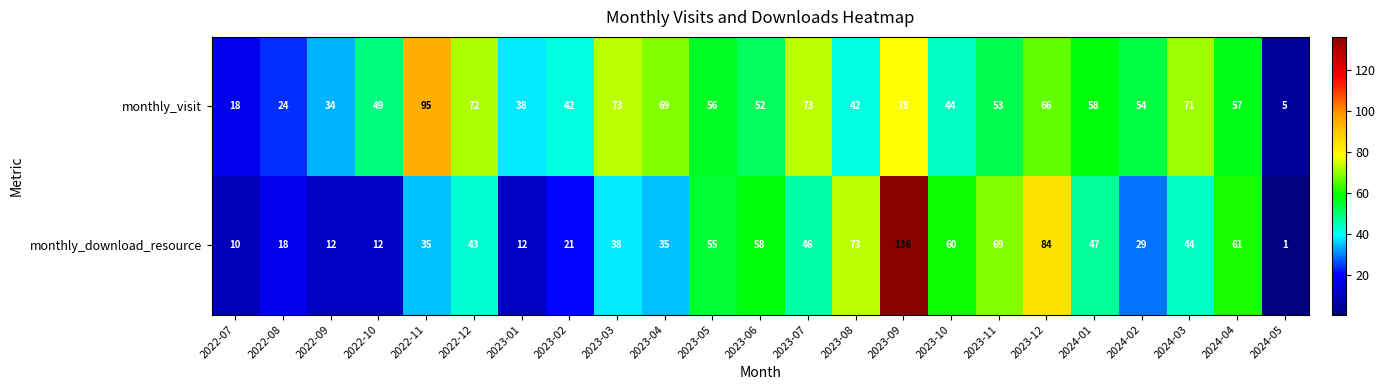

Read the monthly_visit value at 2022-08, to the nearest 5.

25